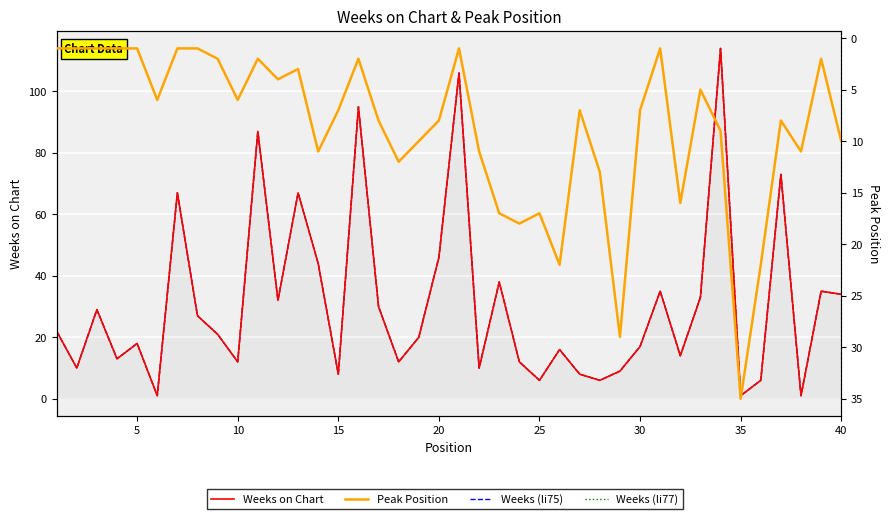

At how many categories does at least one series exceed 96?

2